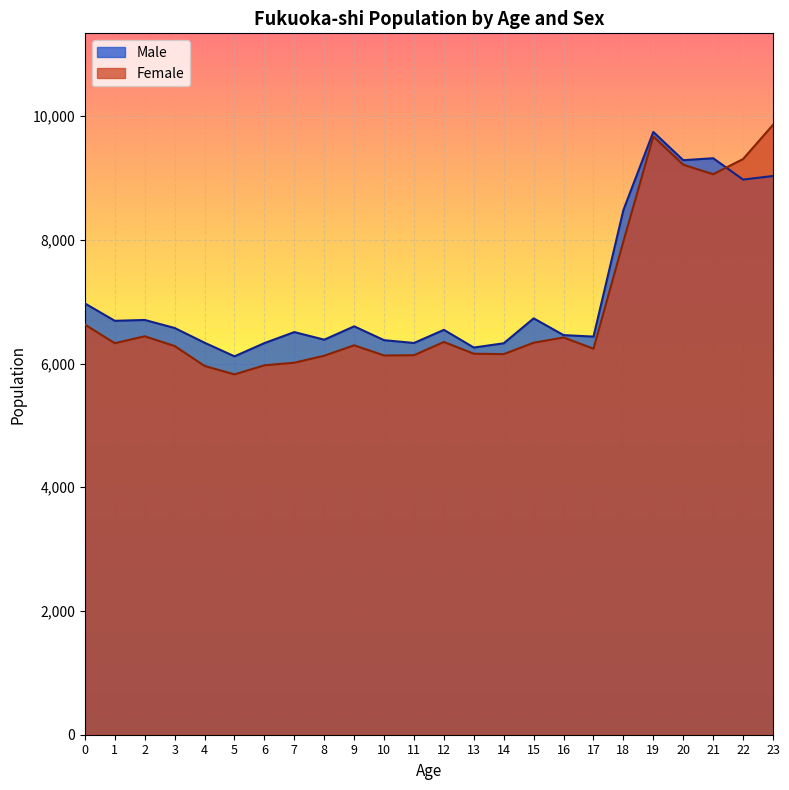

What is the sum of the Male values at 5 and 0?

13087